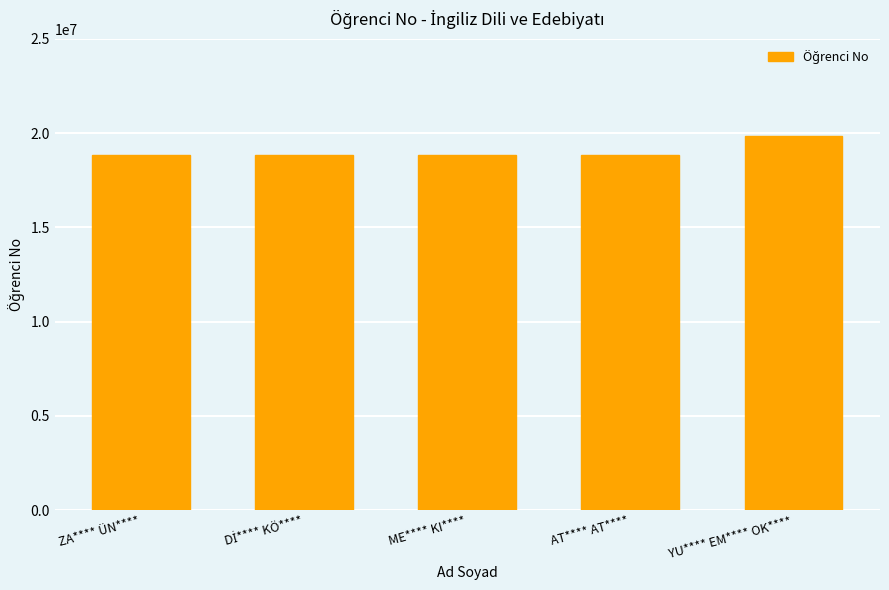

True or false: the data shows 26693237 at YU**** EM**** OK****.

False